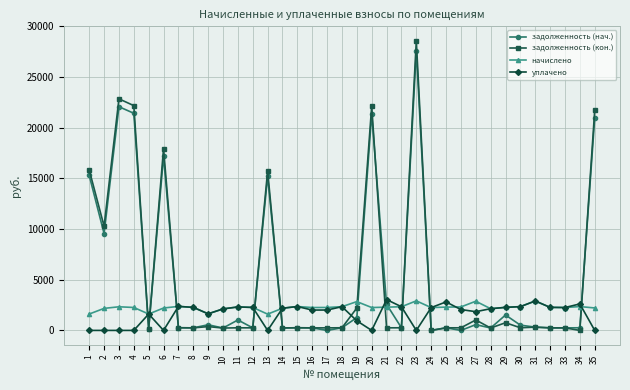

Between 6 and 26, which series saw the biggest shift?

задолженность (кон.)